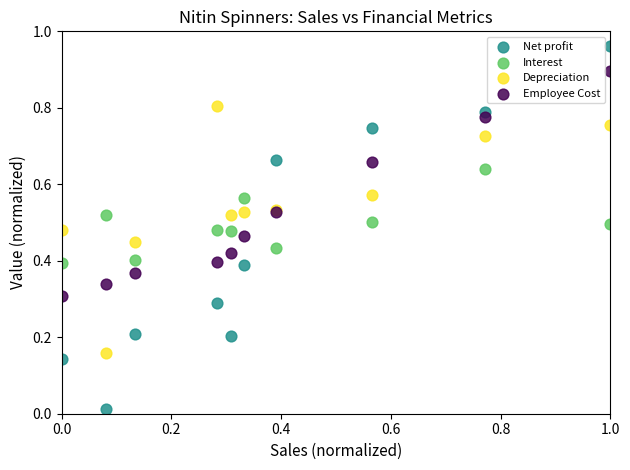

Which series has the largest Y range (max minus min)?

Net profit